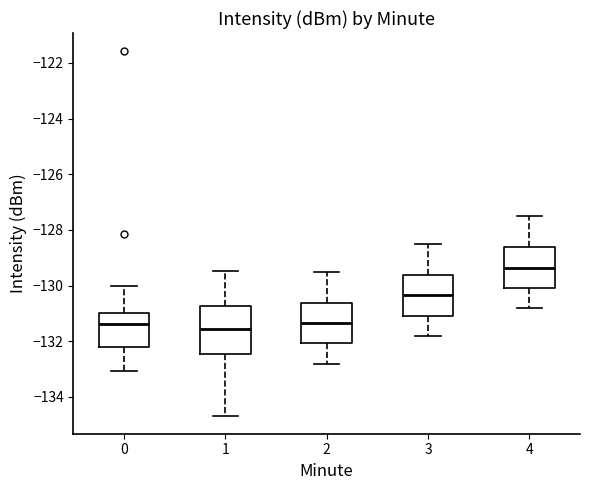

Comparing the boxes themselves (not the whiskers), which one is the tallest?

1